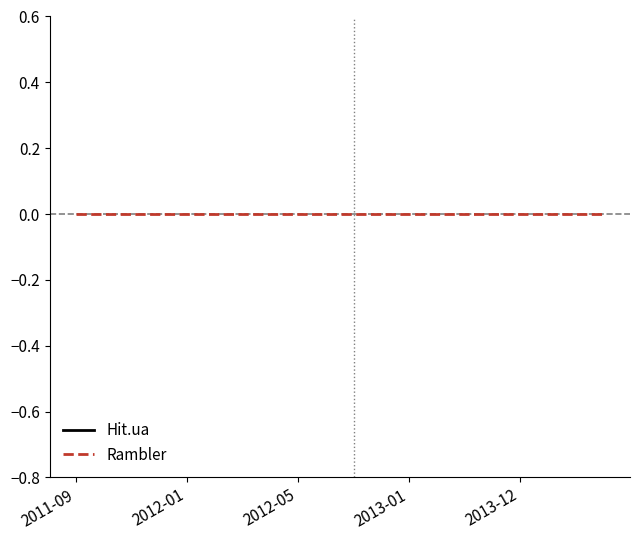

Which series changed the most between 13 and 14?

Hit.ua